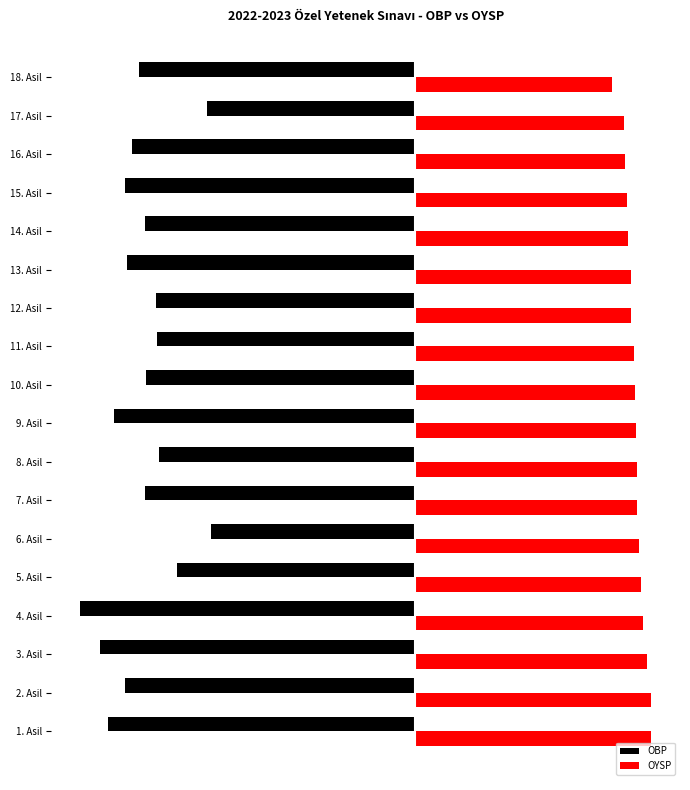

What are all the series names shown in the legend?

OBP, OYSP